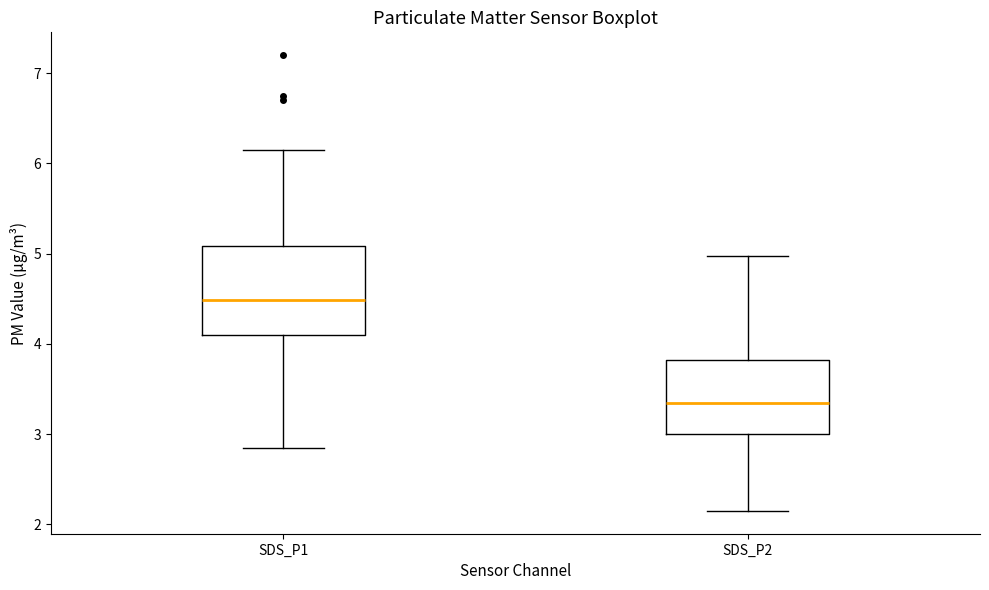

Which box's median line is the highest?

SDS_P1